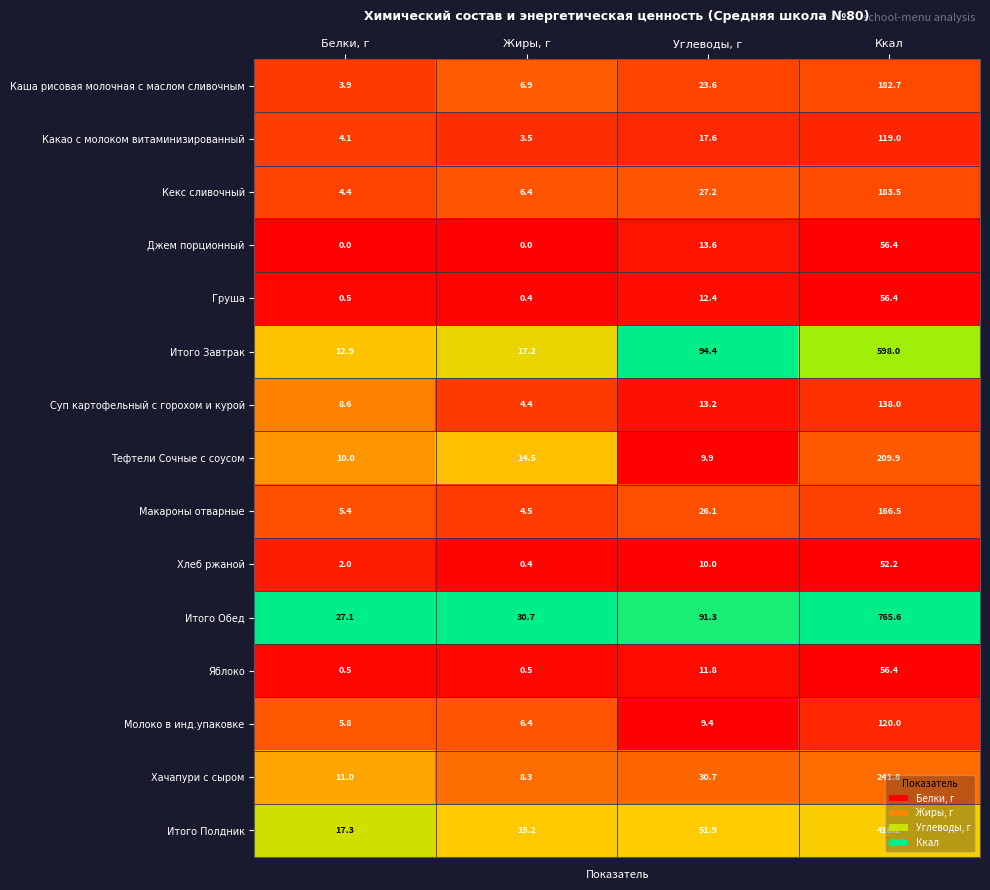

What is the difference between the Каша рисовая молочная с маслом сливочным values at Углеводы, г and Белки, г?

19.7